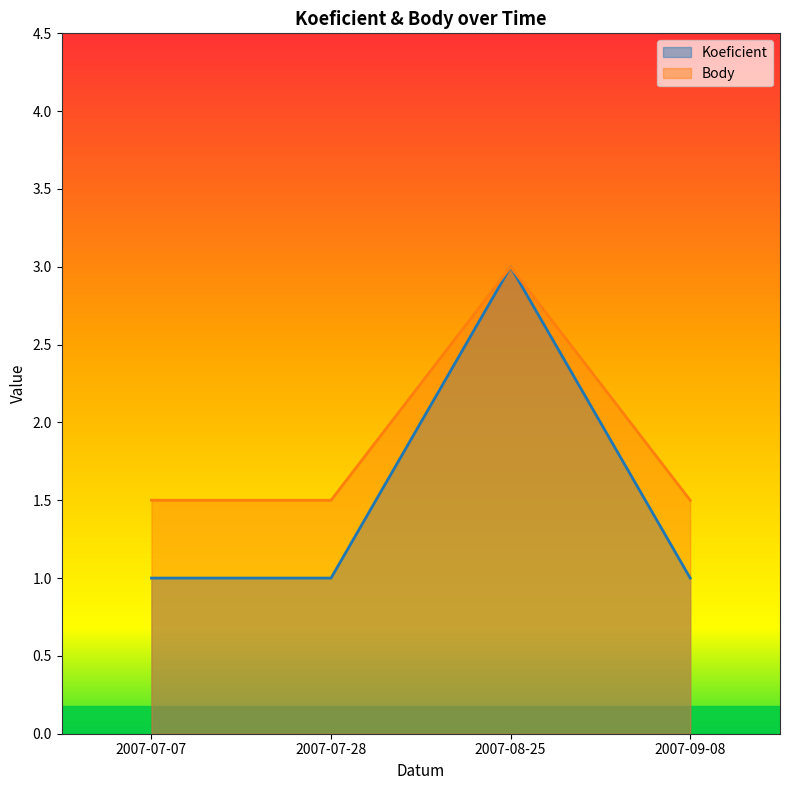

Reading right to left, transcribe all the data shown in this chart.

Koeficient: 1.0	3.0	1.0	1.0
Body: 1.5	3.0	1.5	1.5